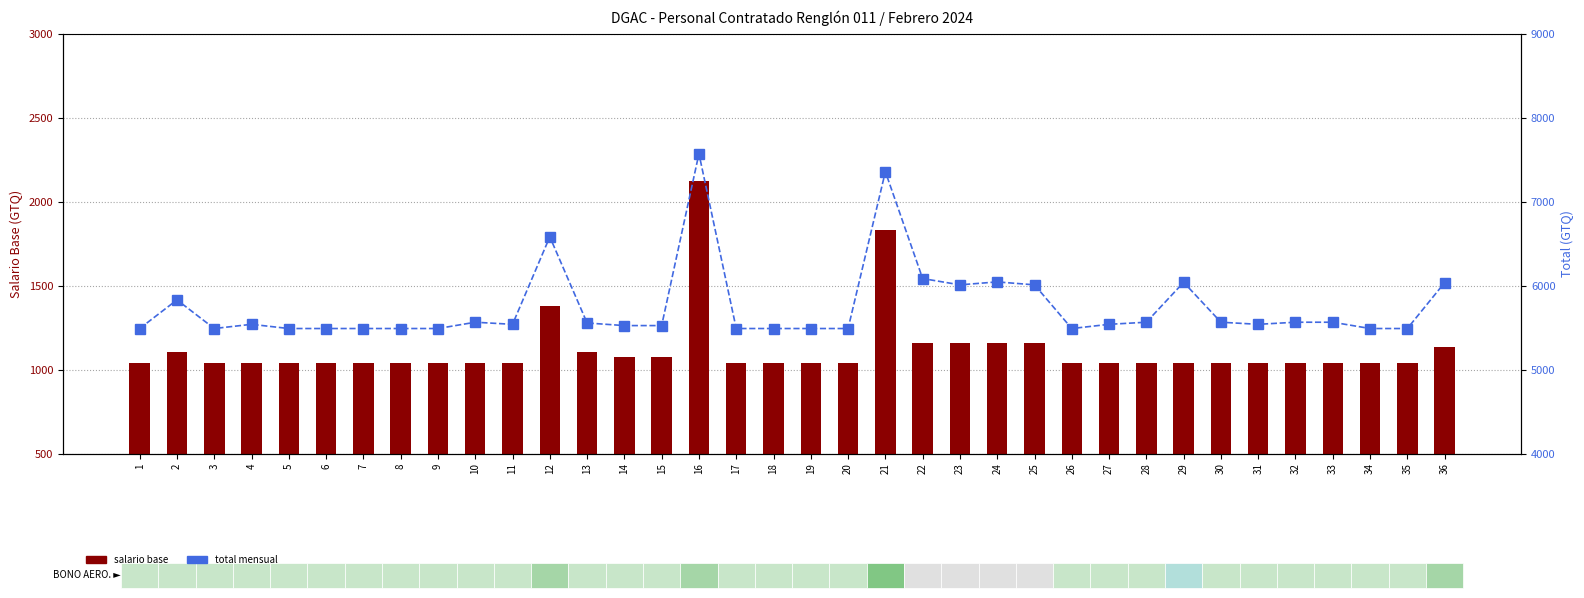

Reading left to right, list all the values displayed in this chart.

SALARIO BASE: 1039	1105	1039	1039	1039	1039	1039	1039	1039	1039	1039	1381	1105	1074	1074	2120	1039	1039	1039	1039	1831	1159	1159	1159	1159	1039	1039	1039	1039	1039	1039	1039	1039	1039	1039	1135
TOTAL: 5489	5830	5489	5539	5489	5489	5489	5489	5489	5564	5539	6581	5555	5524	5524	7570	5489	5489	5489	5489	7356	6084	6009	6044	6009	5489	5539	5564	6039	5564	5539	5564	5564	5489	5489	6035